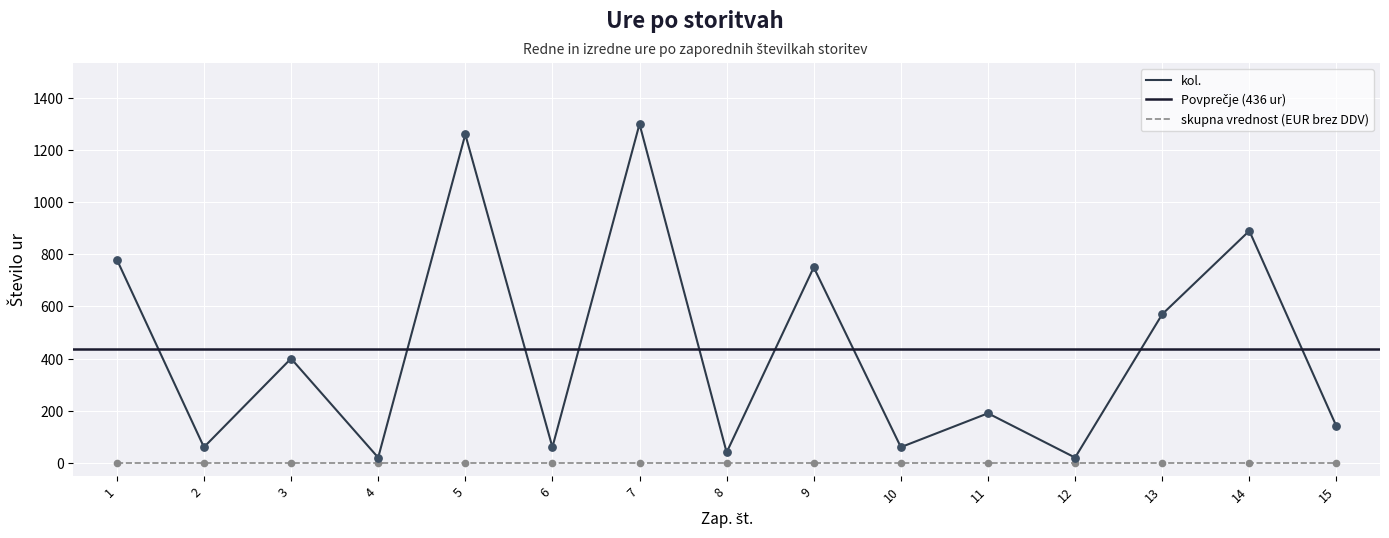

Approximately how many times larger is the value at 8 compared to 2?

0.7